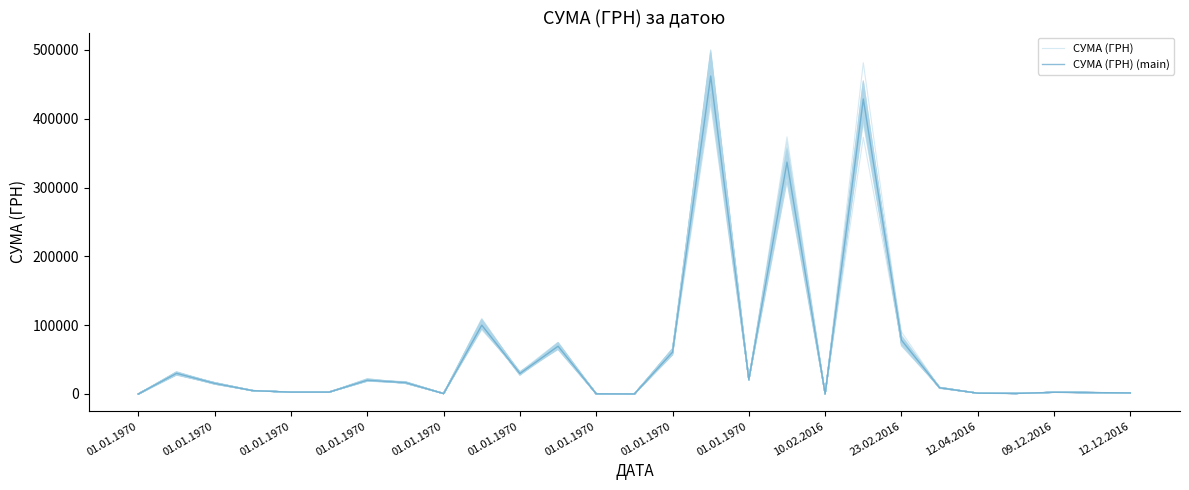

True or false: СУМА (ГРН) (main) and СУМА (ГРН) intersect in this chart.

True